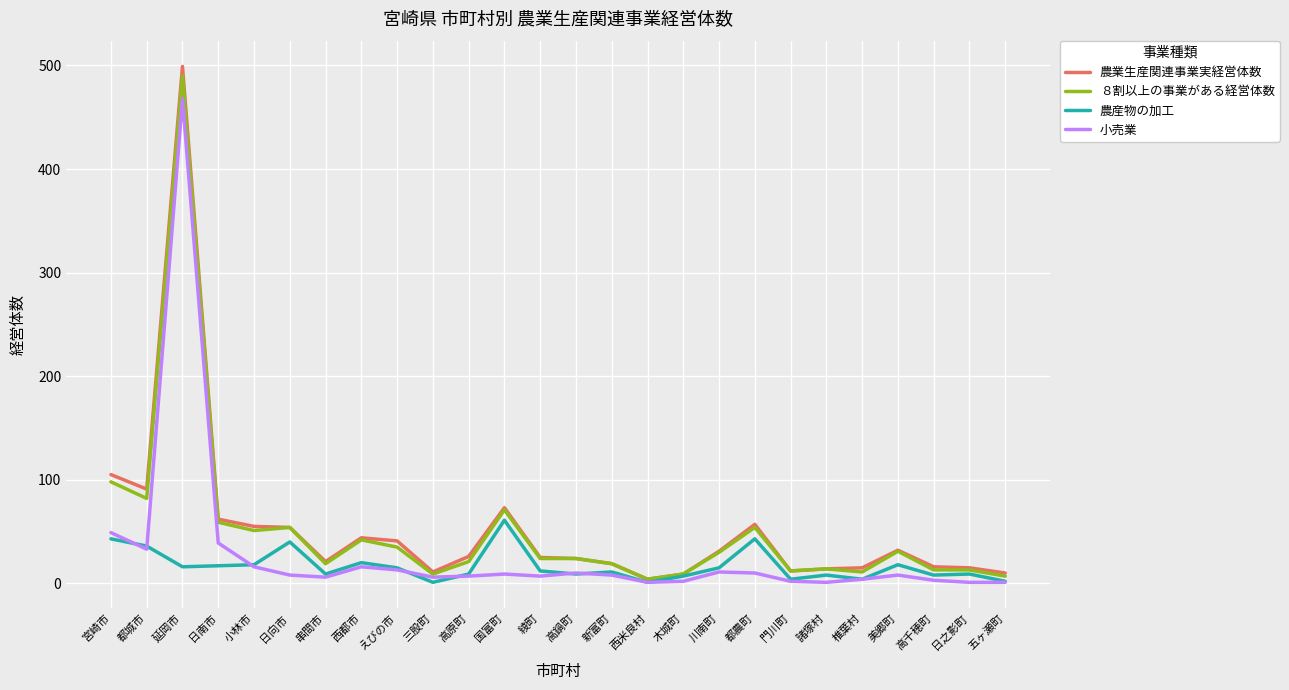

At how many categories does at least one series exceed 85?

3